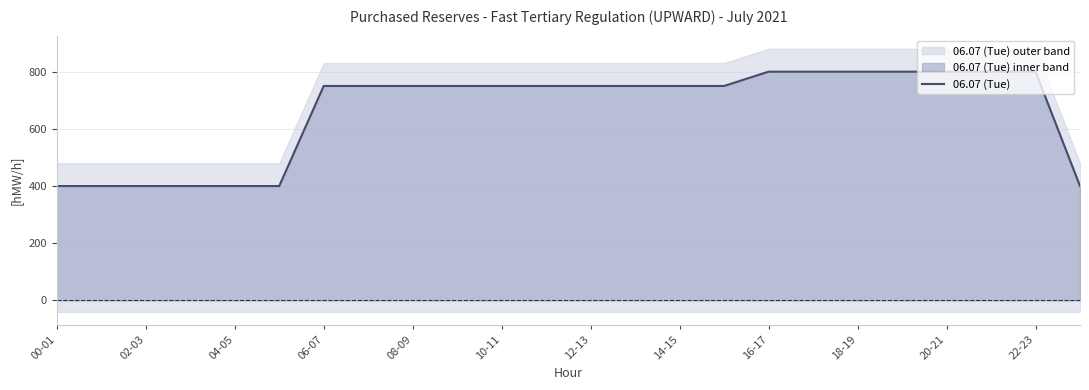

What is the greatest value displayed?

800